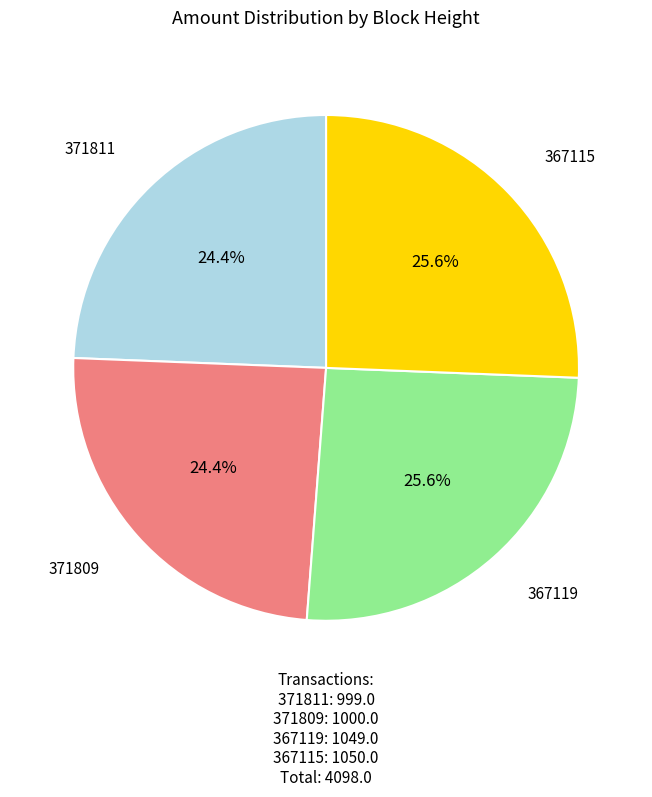

Is there a majority slice in this chart?

No